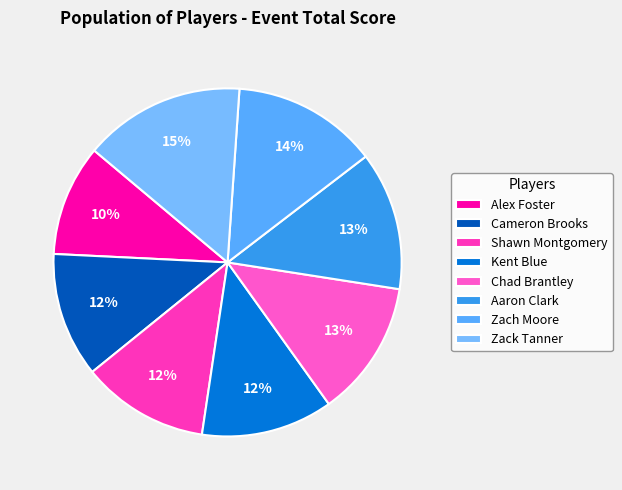

Is there any slice that represents more than half of the pie?

No